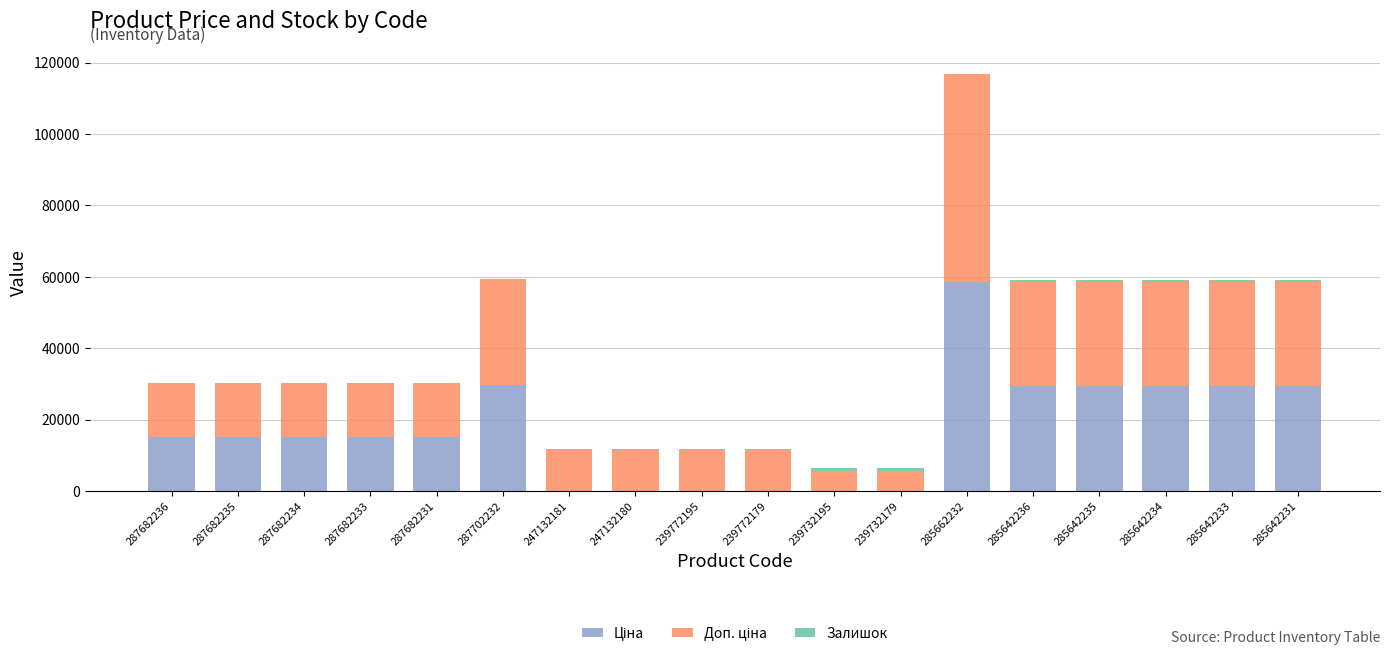

At which category is the sum across all series the highest?

285662232